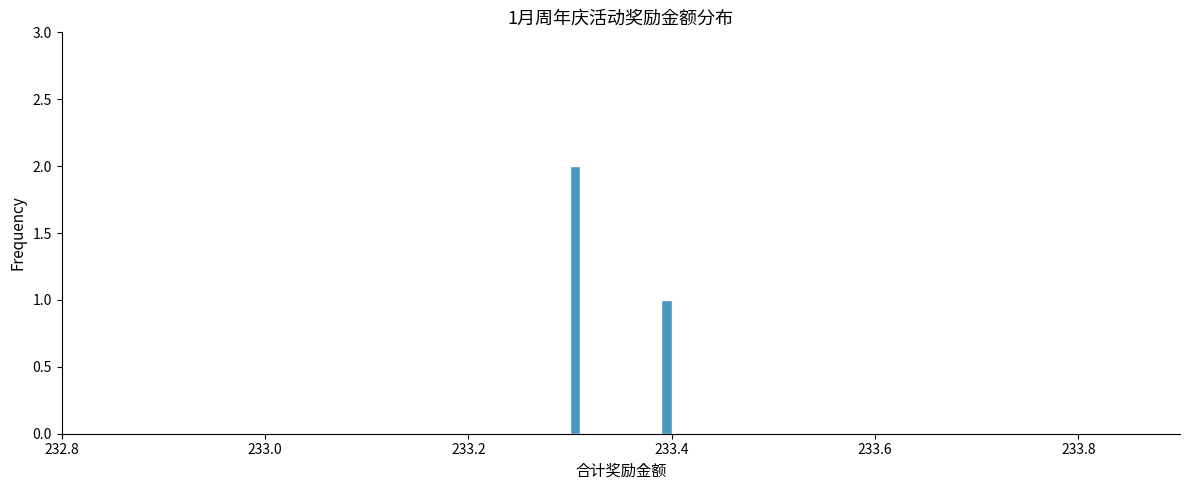

Around what value on the x-axis is the tallest bar? Give the approximate position of its centre, as read against the axis.

233.30